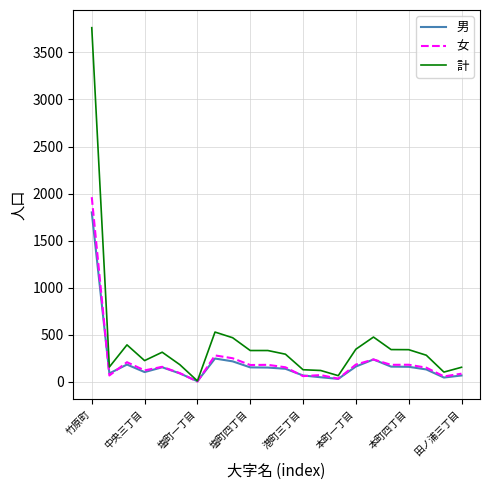

Which series has the largest total across all categories?

計